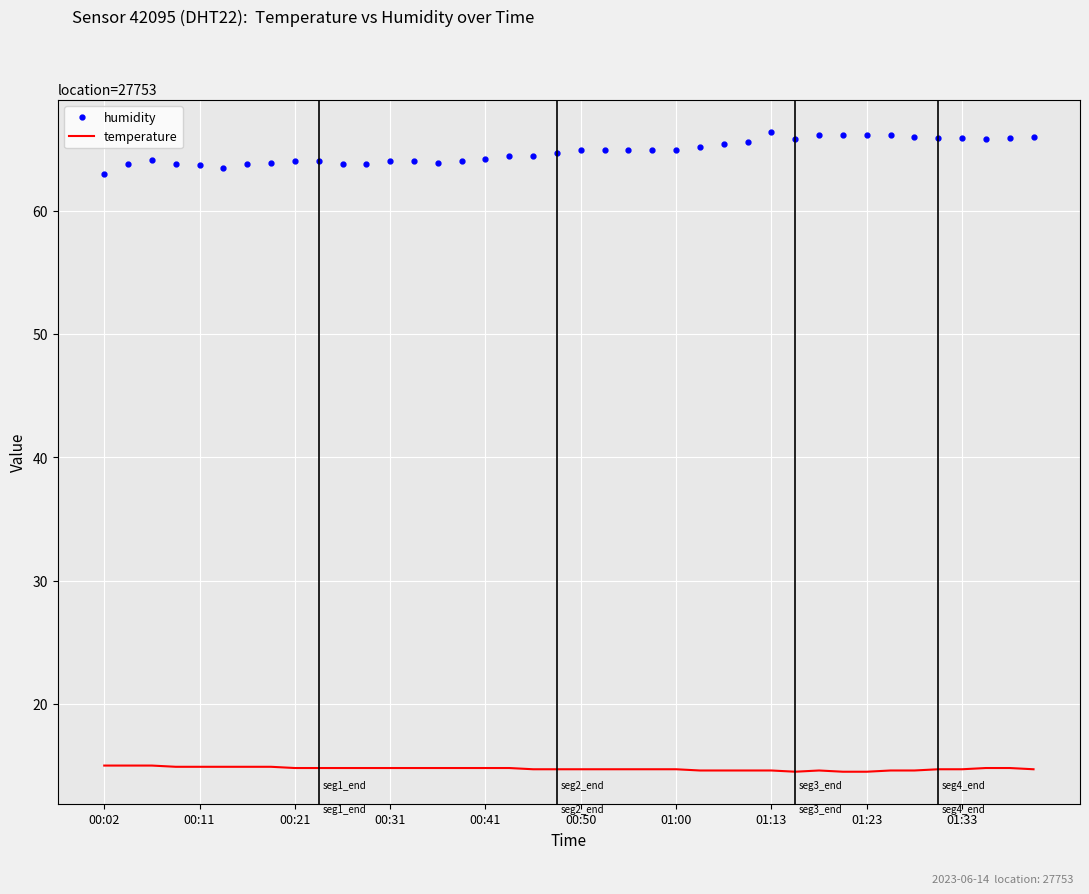

True or false: temperature and humidity intersect in this chart.

False